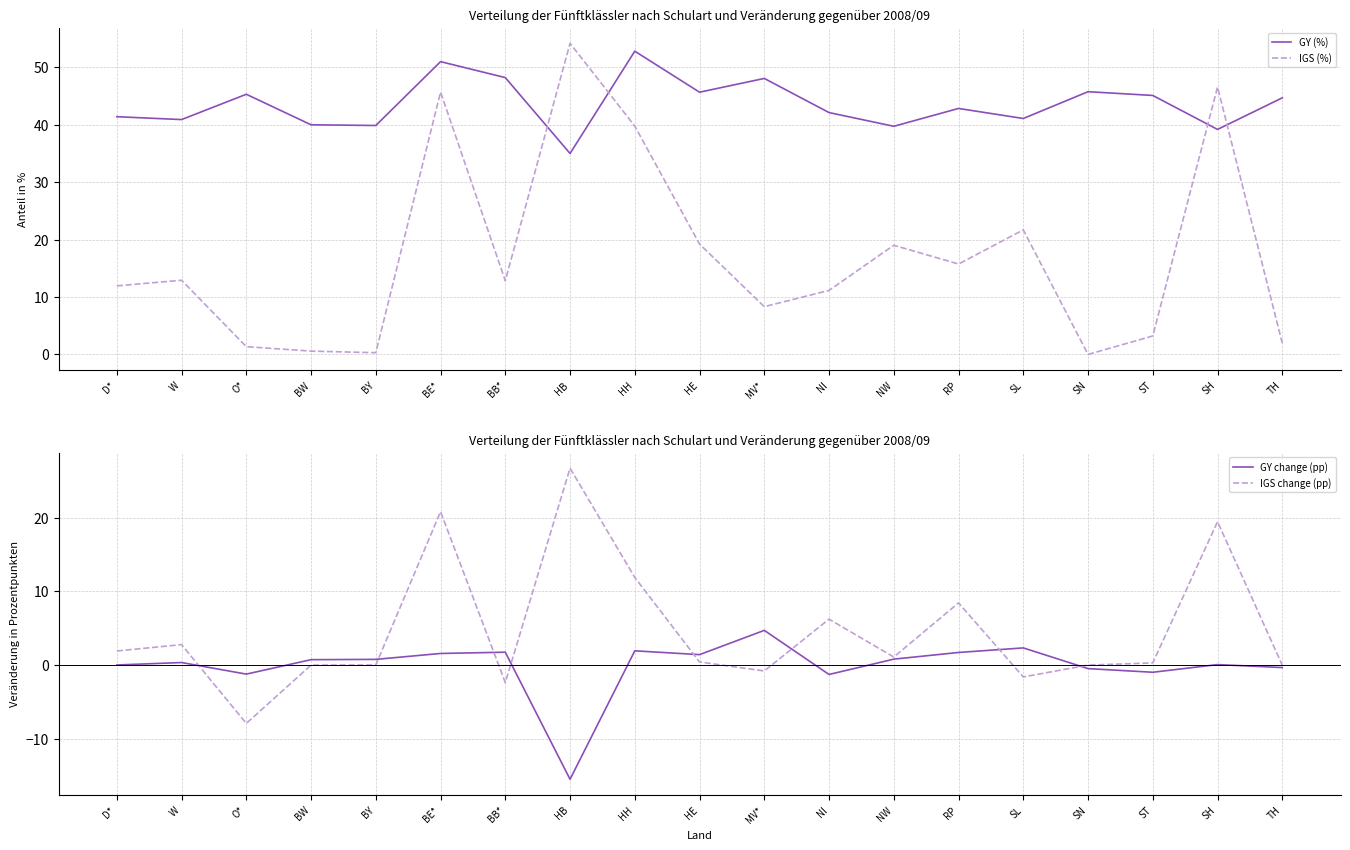

What is the average value of the IGS (%) series?

17.2